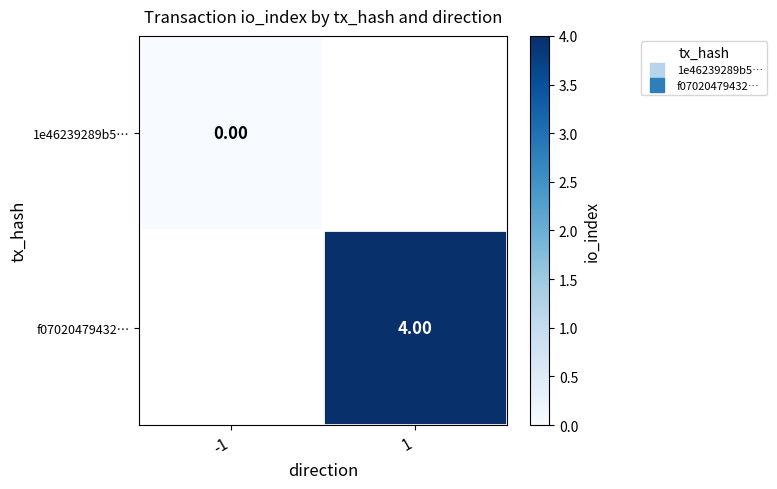

At which category does the chart reach its minimum across all series?

-1